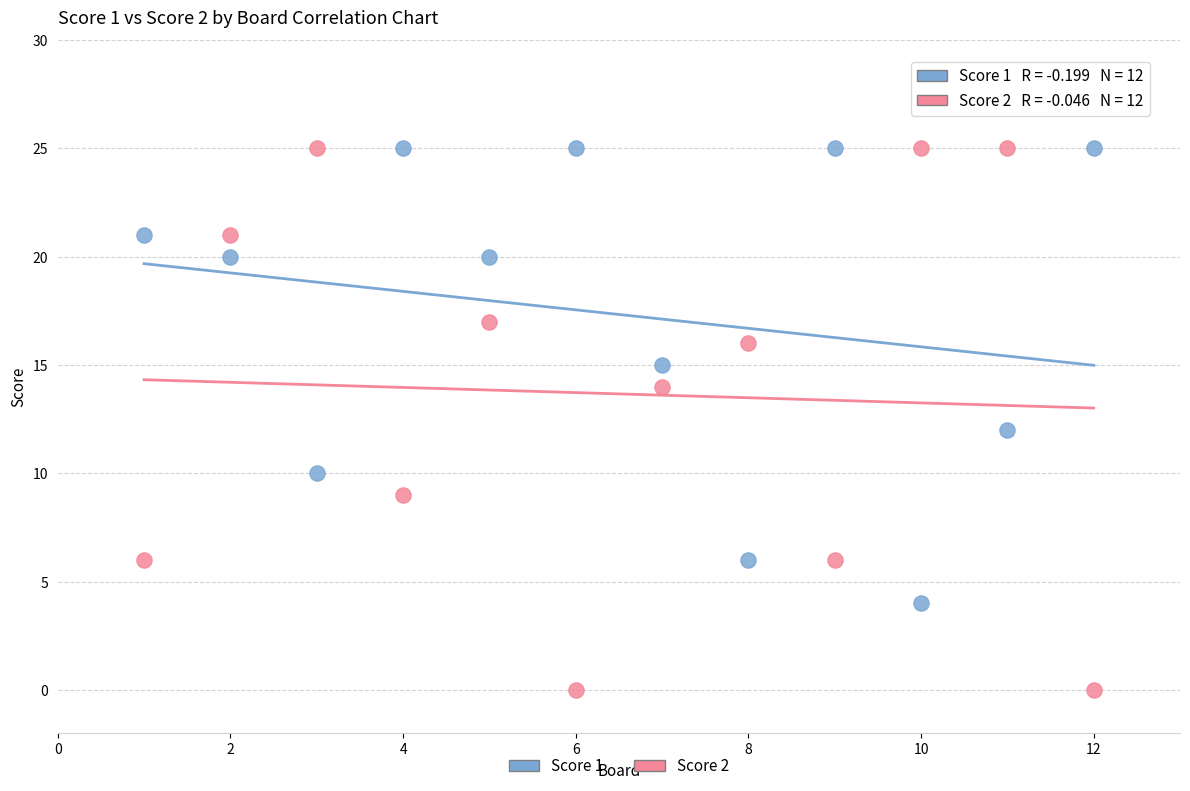

What are all the series names shown in the legend?

Score 1, Score 2